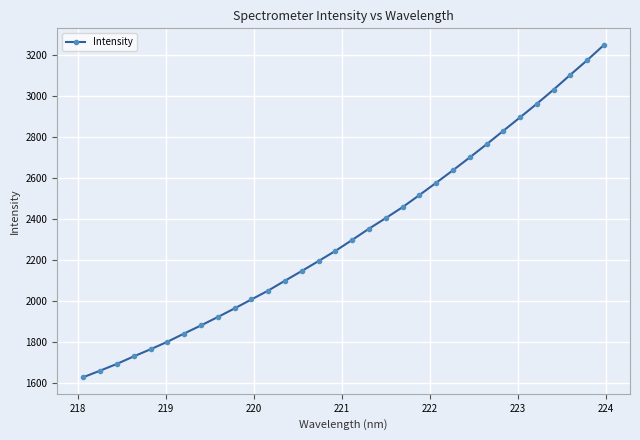

How many categories are shown in the chart?

32